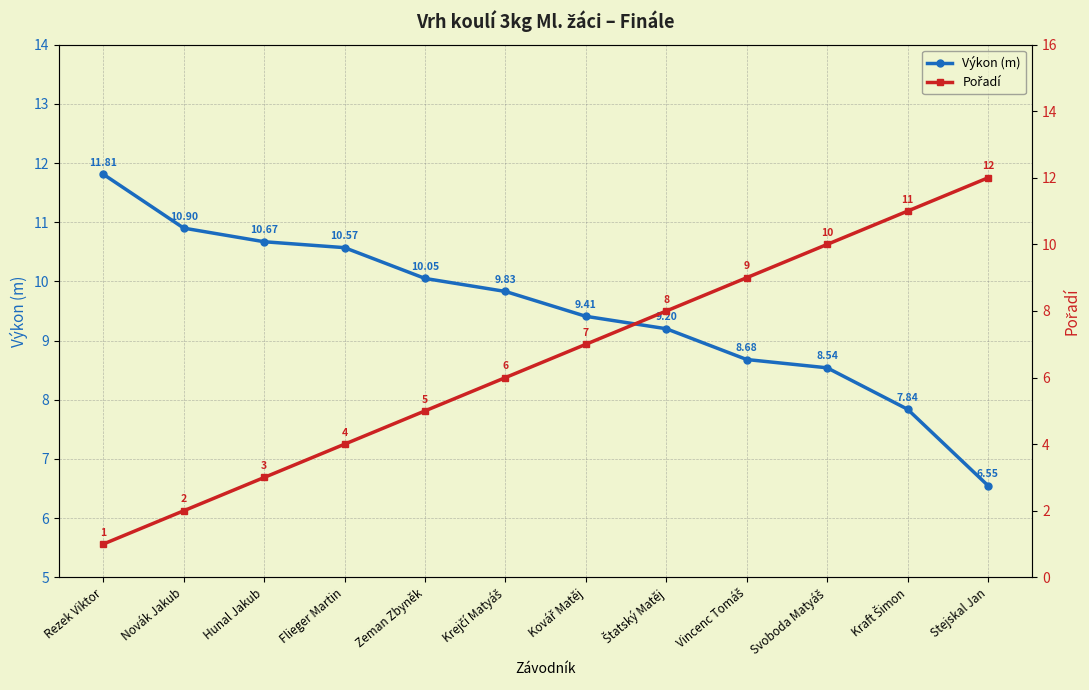

What is the value of the Pořadí point at the 10th from the left?

10.0